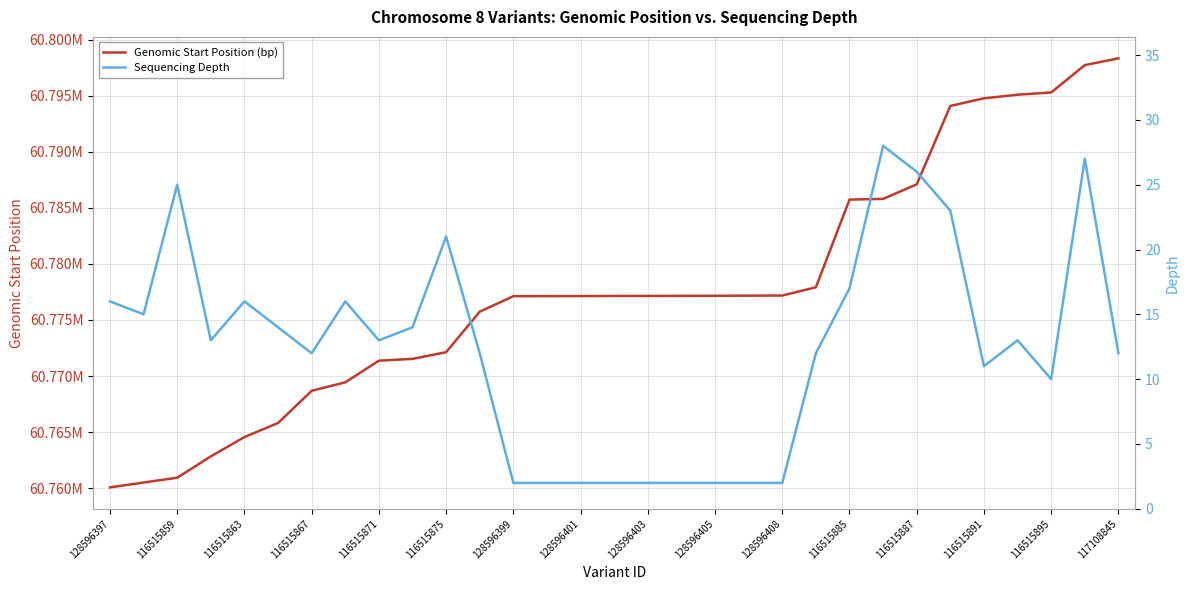

The value of Genomic Start Position (bp) at 128596403 is 60777144. True or false?

True